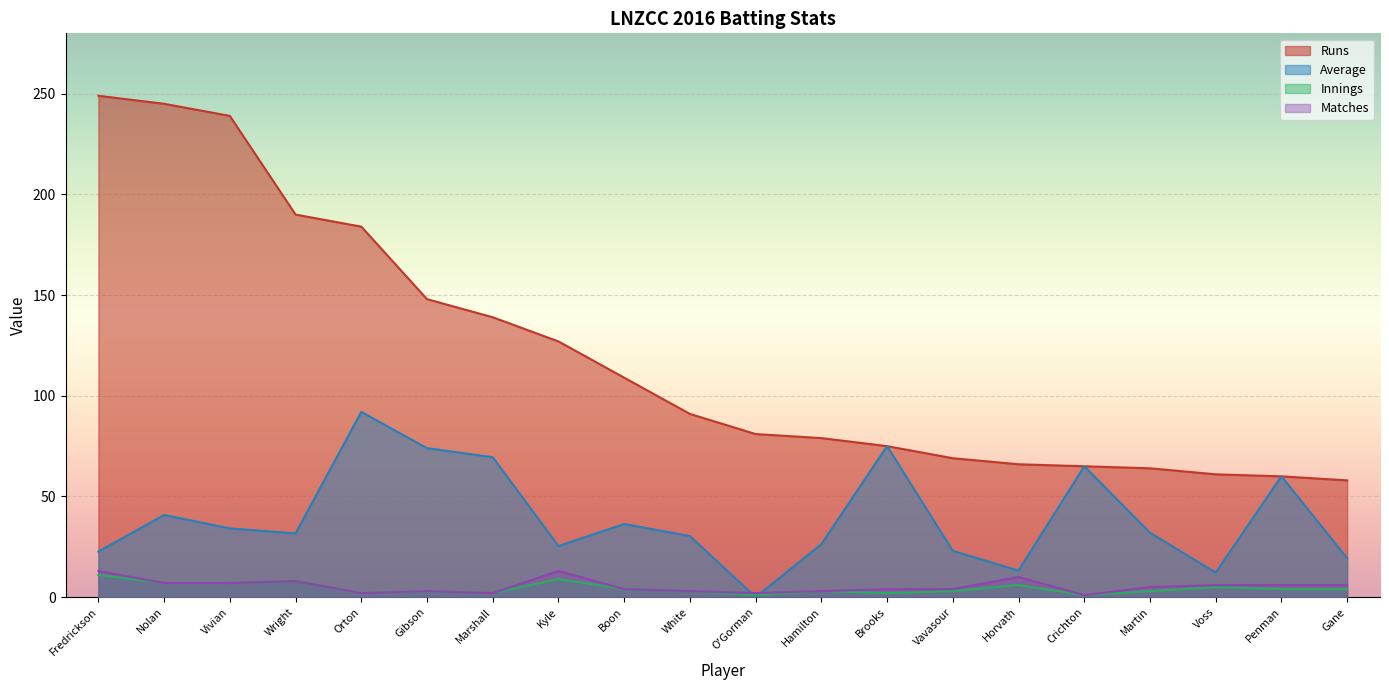

True or false: Average and Runs intersect in this chart.

False